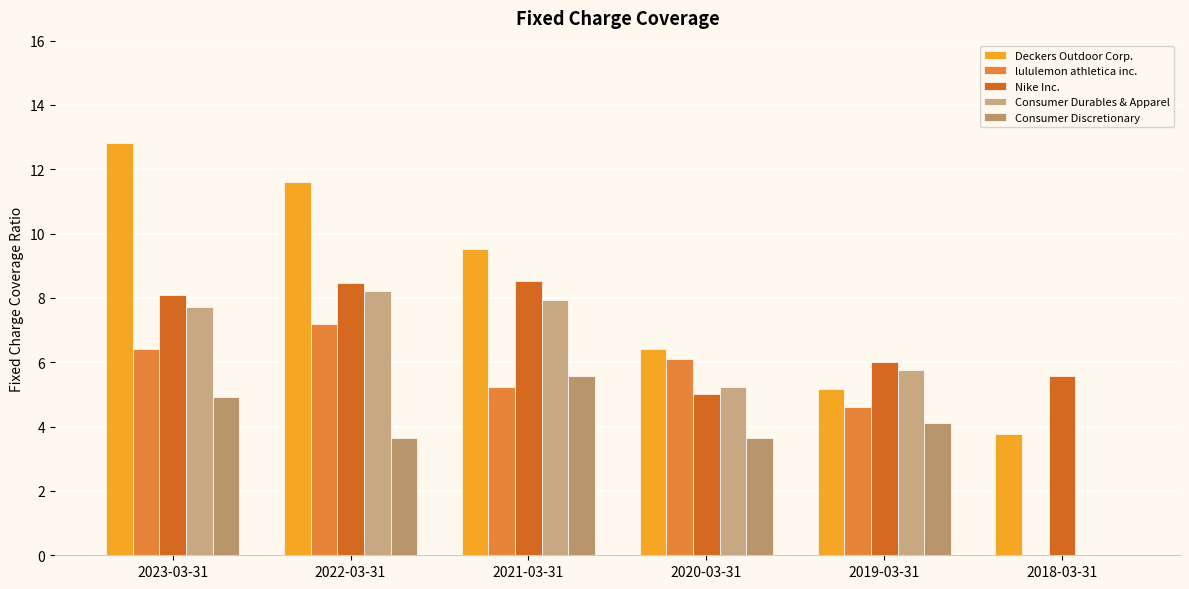

How many distinct data groups are displayed?

5